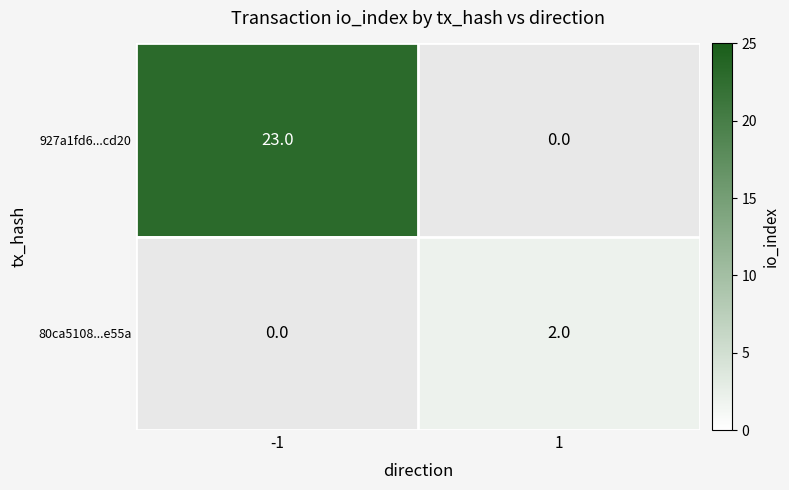

True or false: 927a1fd6...cd20 has a value of 23 at -1.

True